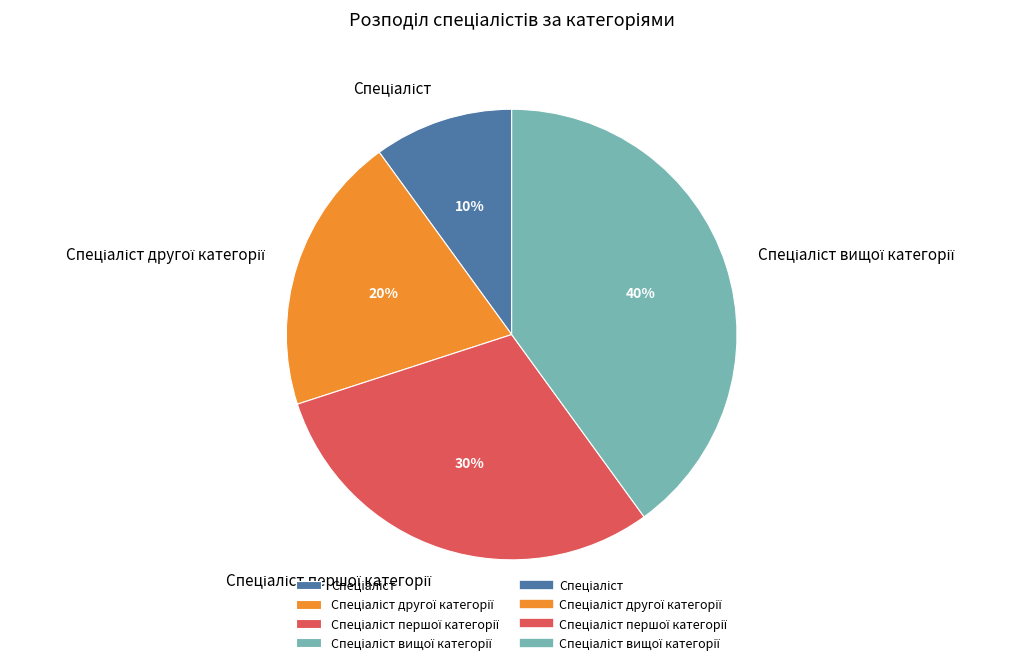

To the nearest percent, what is the average slice percentage?

25%